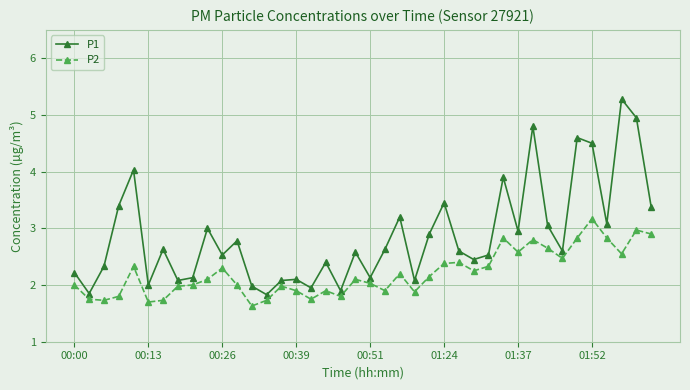

True or false: P1 and P2 intersect in this chart.

False